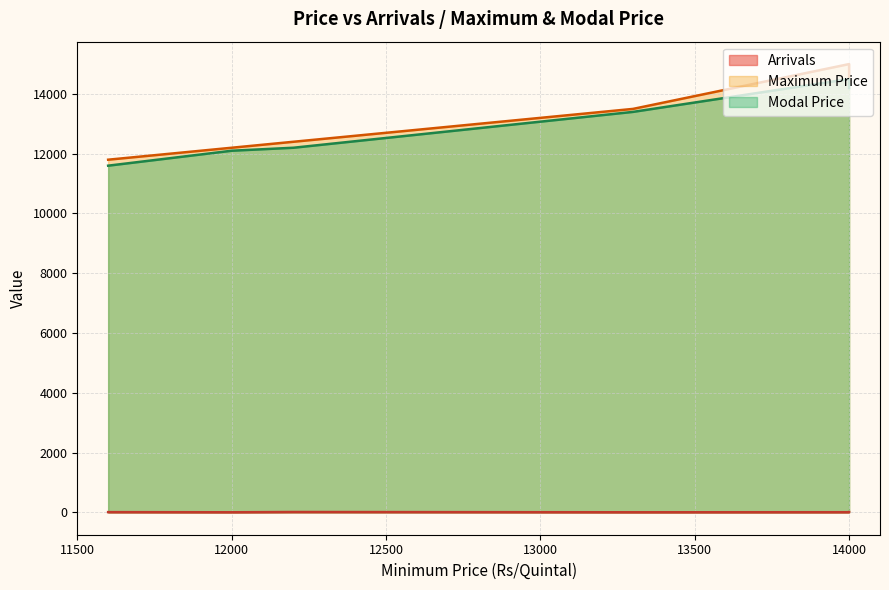

Count the number of data series in this chart.

3